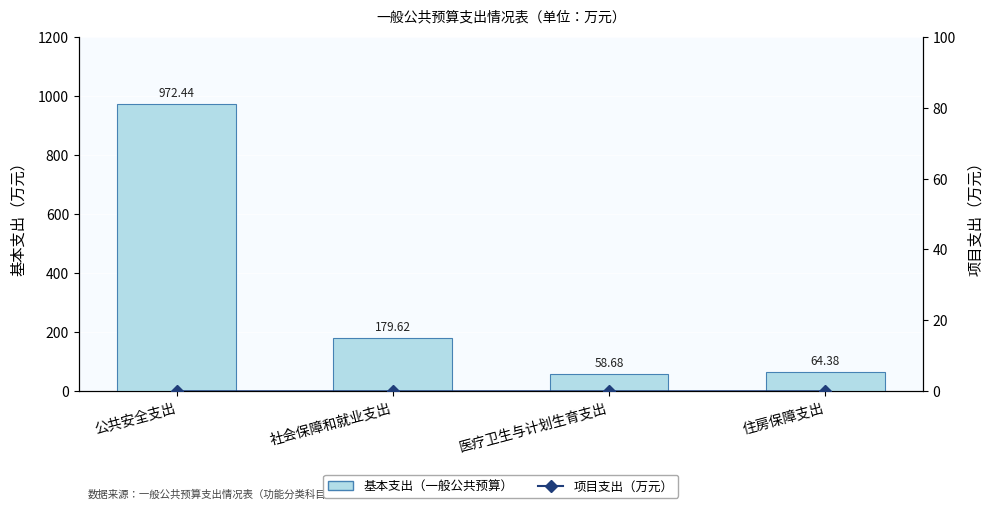

Reading left to right, transcribe all the data shown in this chart.

基本支出（一般公共预算）: 972.4	179.6	58.7	64.4
项目支出（万元）: 0.0	0.0	0.0	0.0